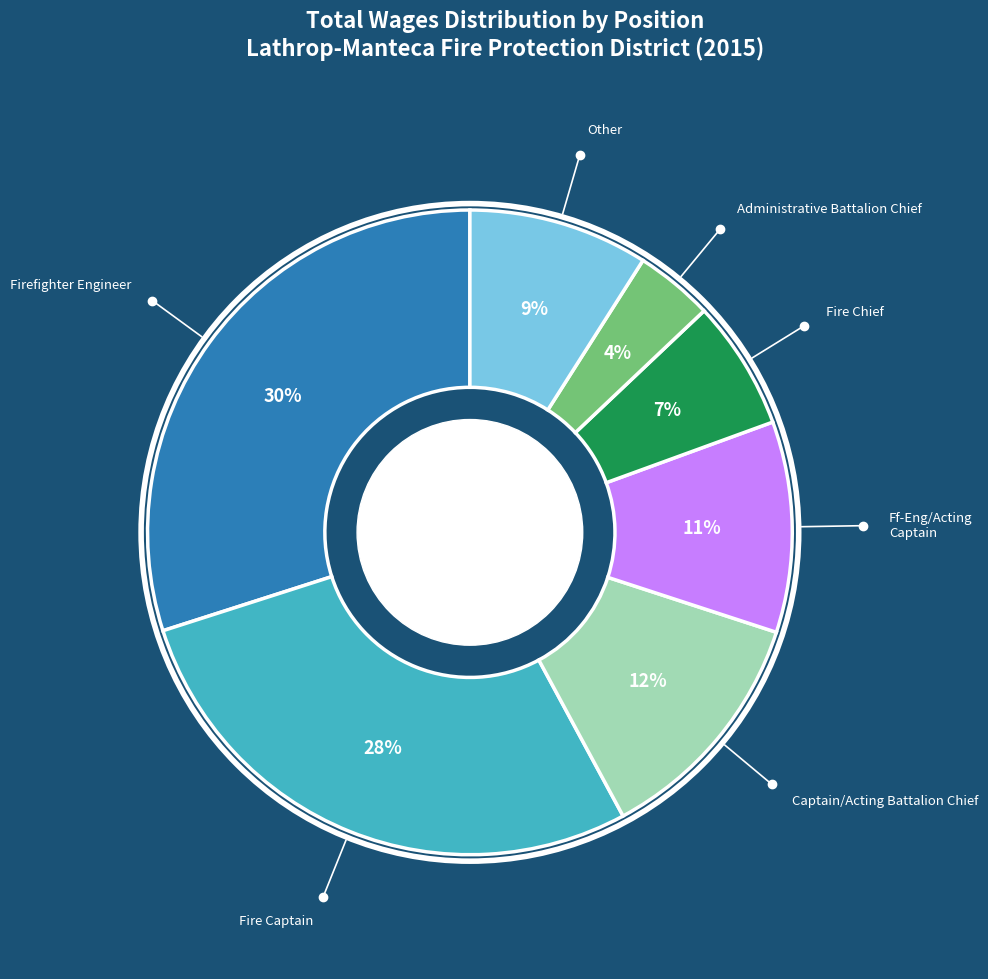

What is the ratio of the value at Ff-Eng/Acting Captain to the value at Fire Captain?

0.4